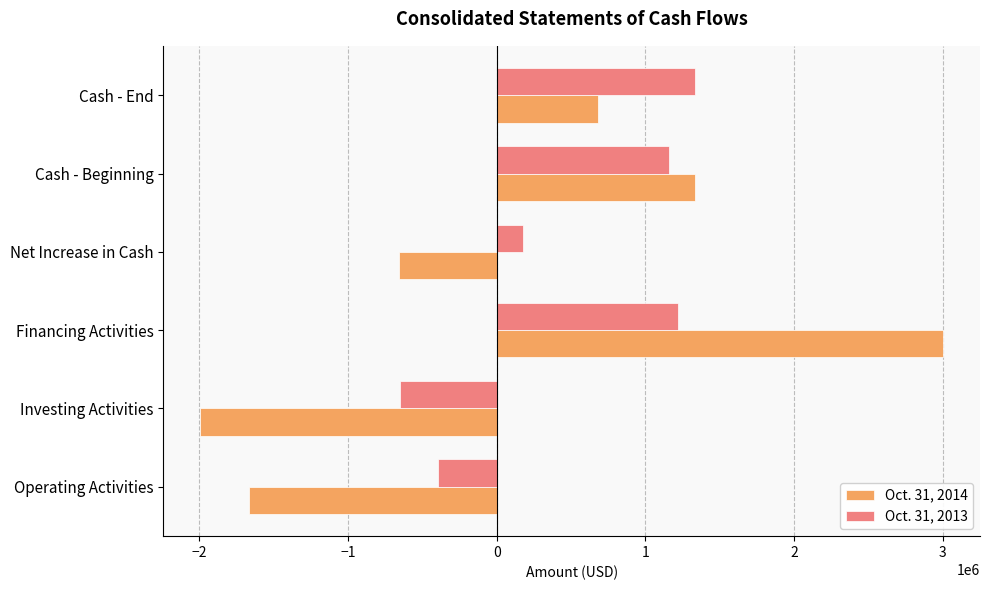

The value of Oct. 31, 2013 at Cash - Beginning is 1594266. True or false?

False